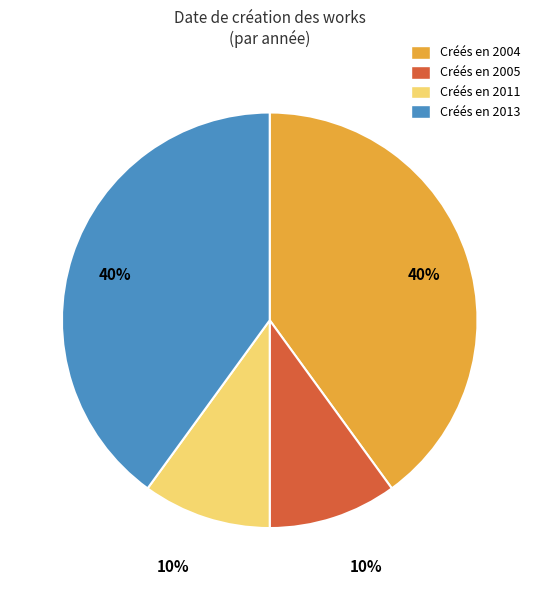

To the nearest percent, what is the difference between the Créés en 2011 and Créés en 2004 slice percentages?

30%